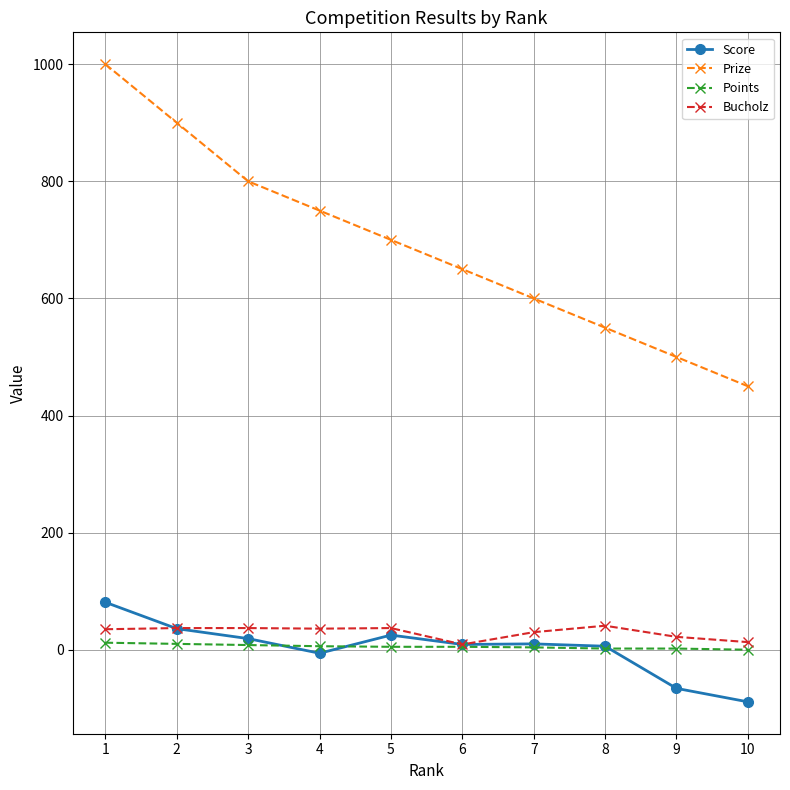

Which category has the lowest value across all series?

10